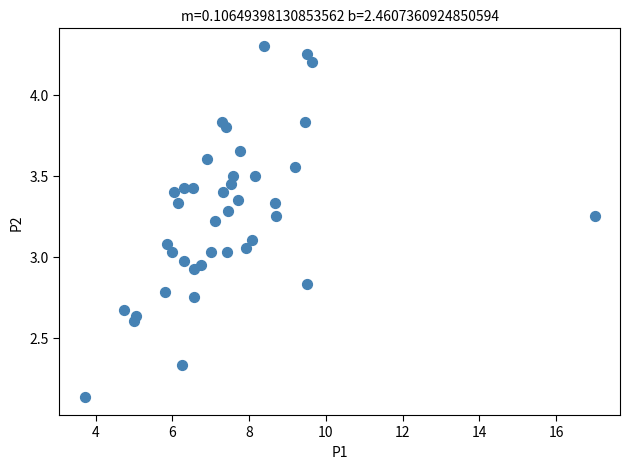

What is the range of X values (max minus min)?

13.3